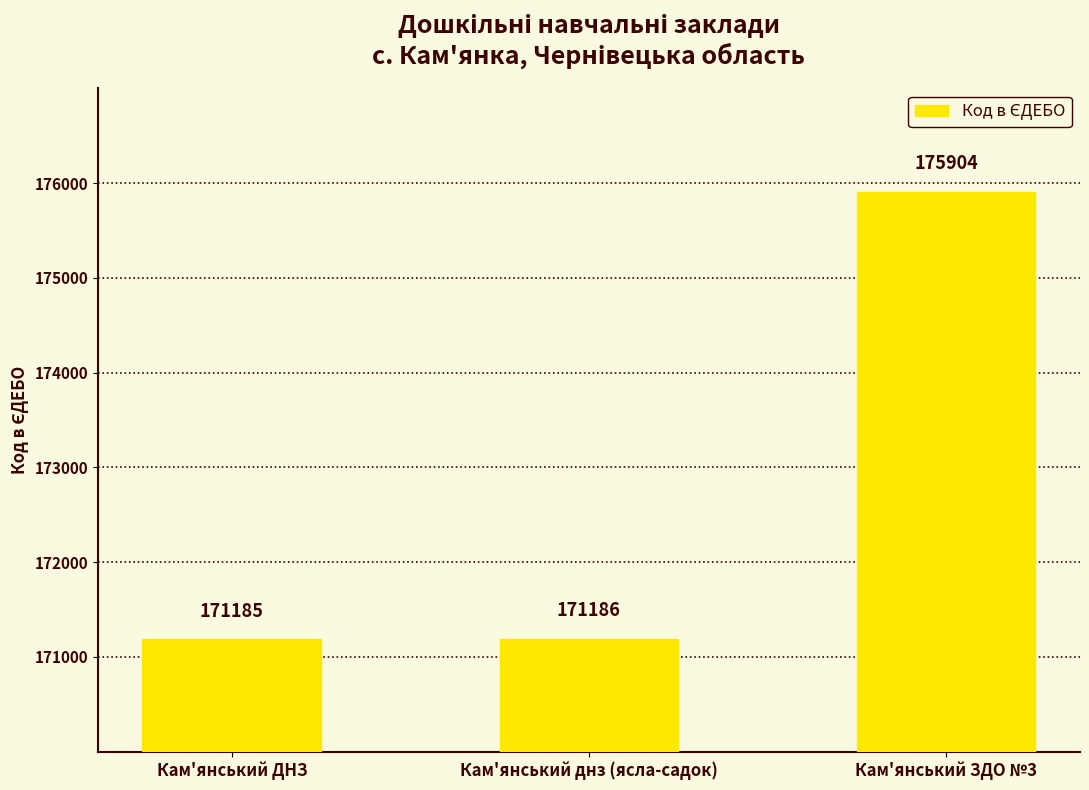

What is the ratio of the value at Кам'янський ЗДО №3 to the value at Кам'янський днз (ясла-садок)?

1.0